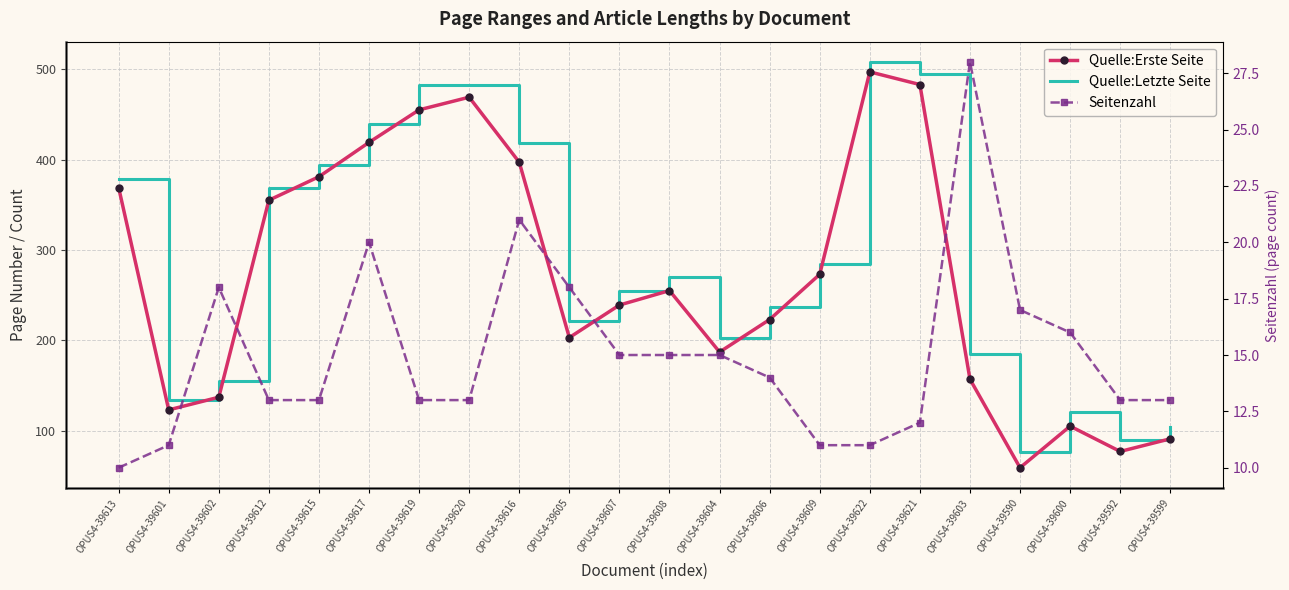

How many data points in Quelle:Erste Seite are less than 255?

11